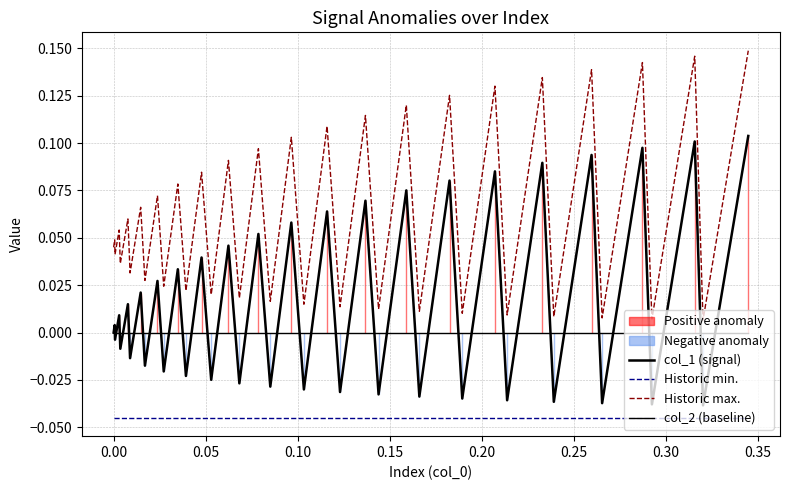

What are all the series names shown in the legend?

col_1 (signal), Historic min., Historic max., col_2 (baseline)